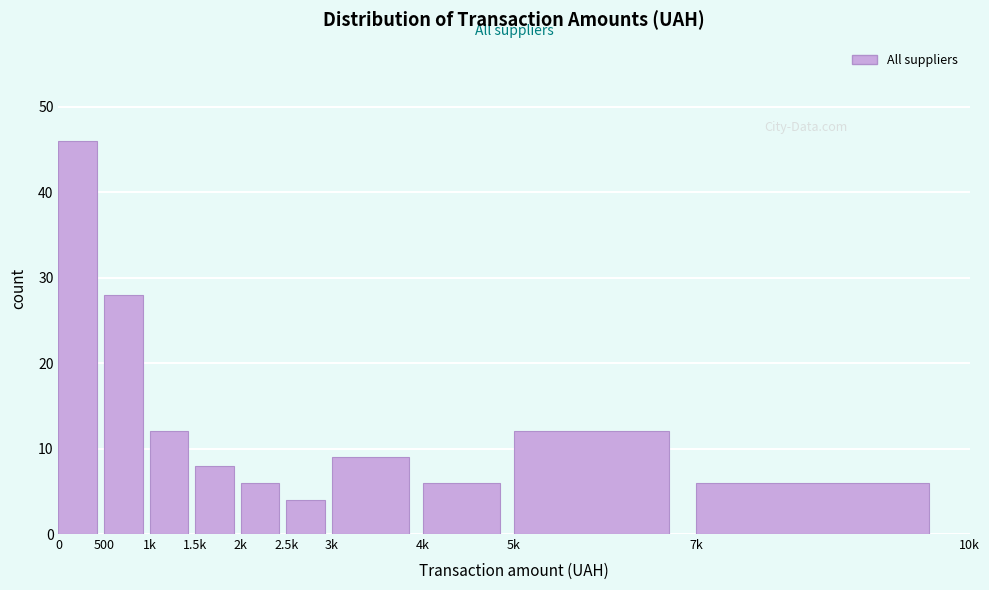

Reading left to right, transcribe all the data shown in this chart.

0=46	500=28	1k=12	1.5k=8	2k=6	2.5k=4	3k=9	4k=6	5k=12	7k=6